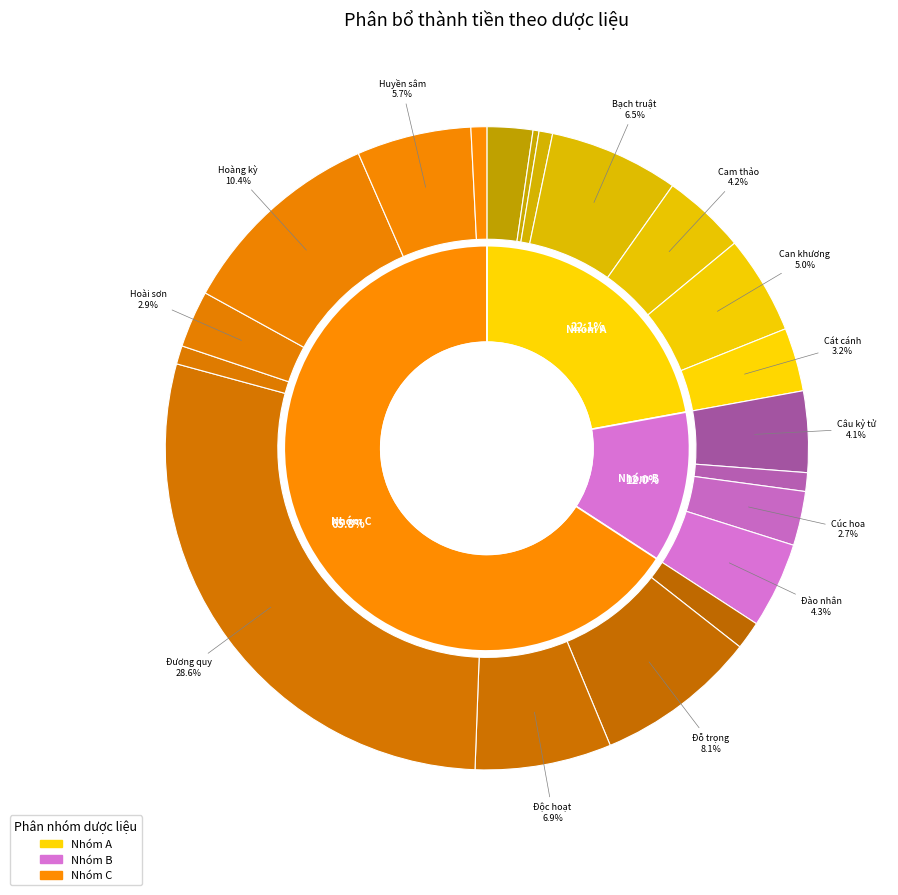

Which slice is the smallest?

Bạc hà